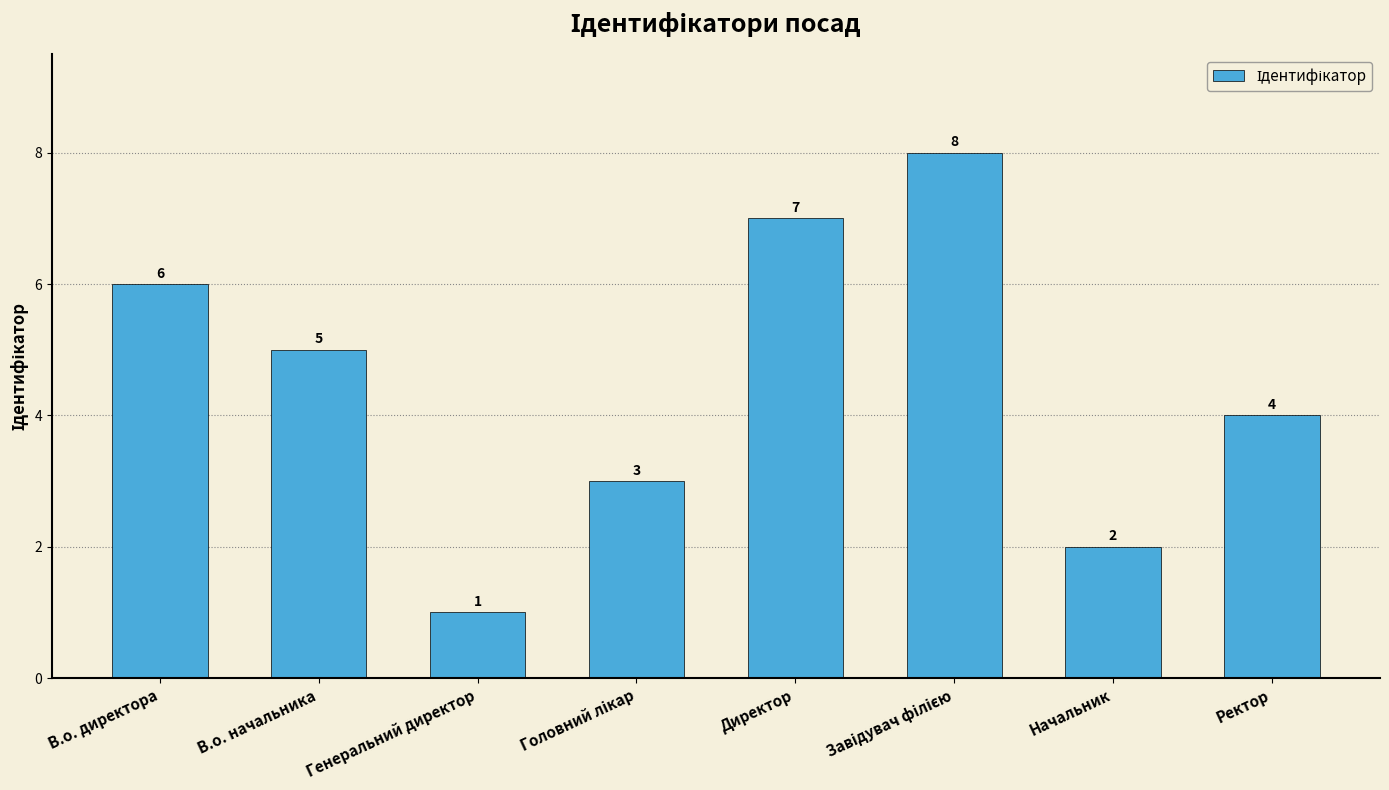

Reading left to right, what are all the values shown in this chart?

6	5	1	3	7	8	2	4